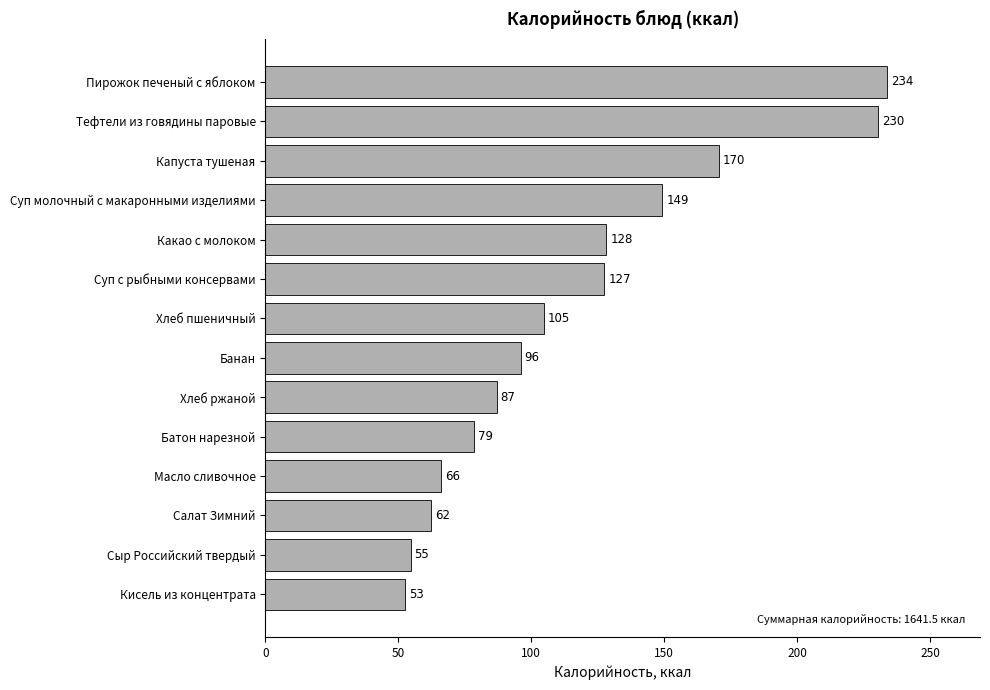

What is the ratio of the value at Пирожок печеный с яблоком to the value at Масло сливочное?

3.5